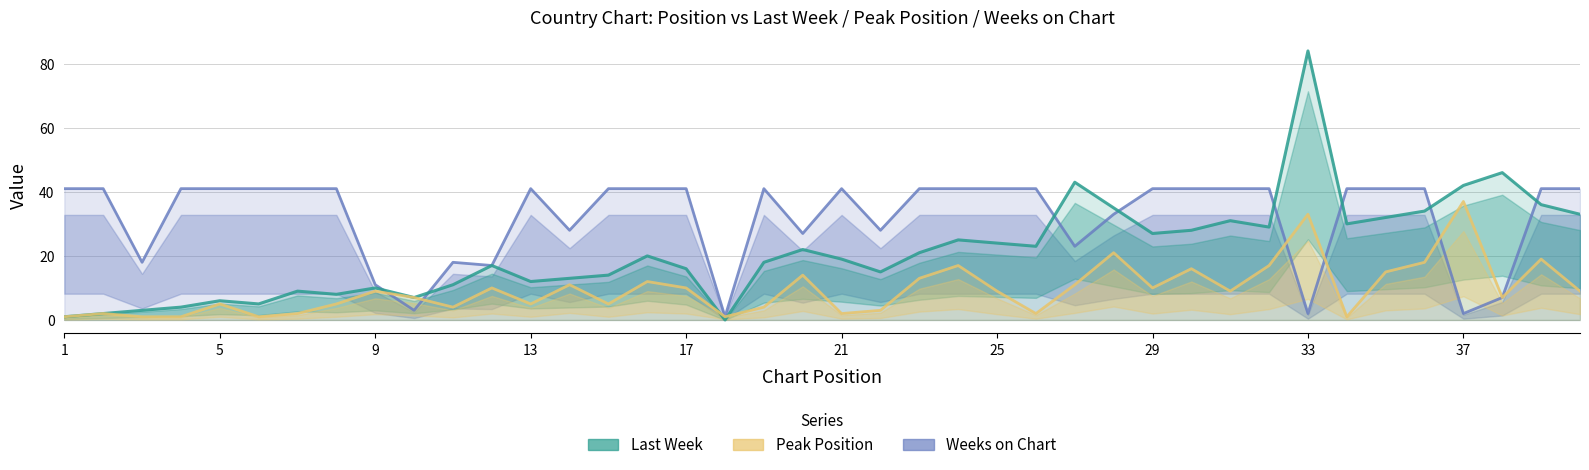

At how many categories does at least one series exceed 14?

37